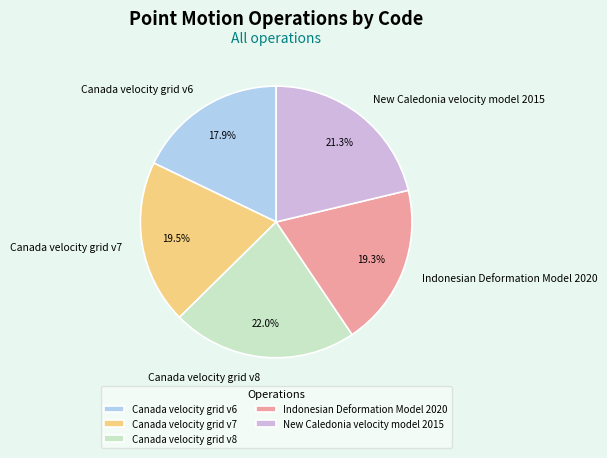

To the nearest percent, what portion does Indonesian Deformation Model 2020 represent?

19%